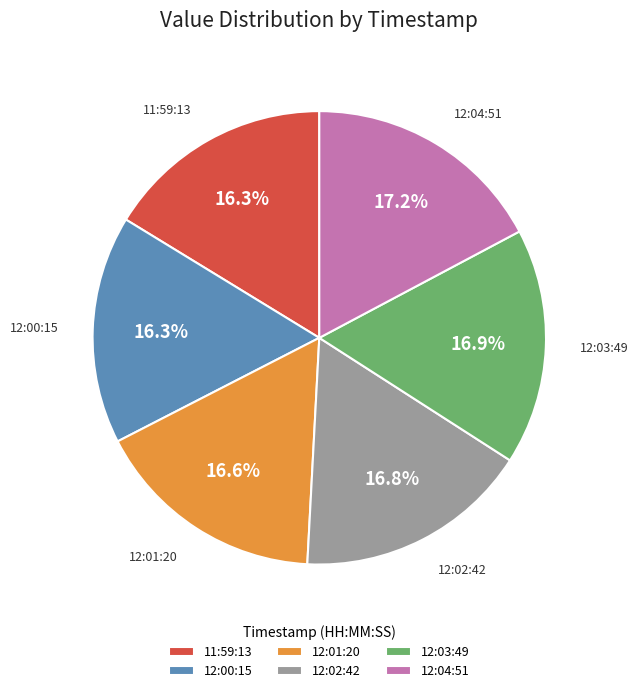

Do 11:59:13 and 12:03:49 together represent more than half of the pie?

No